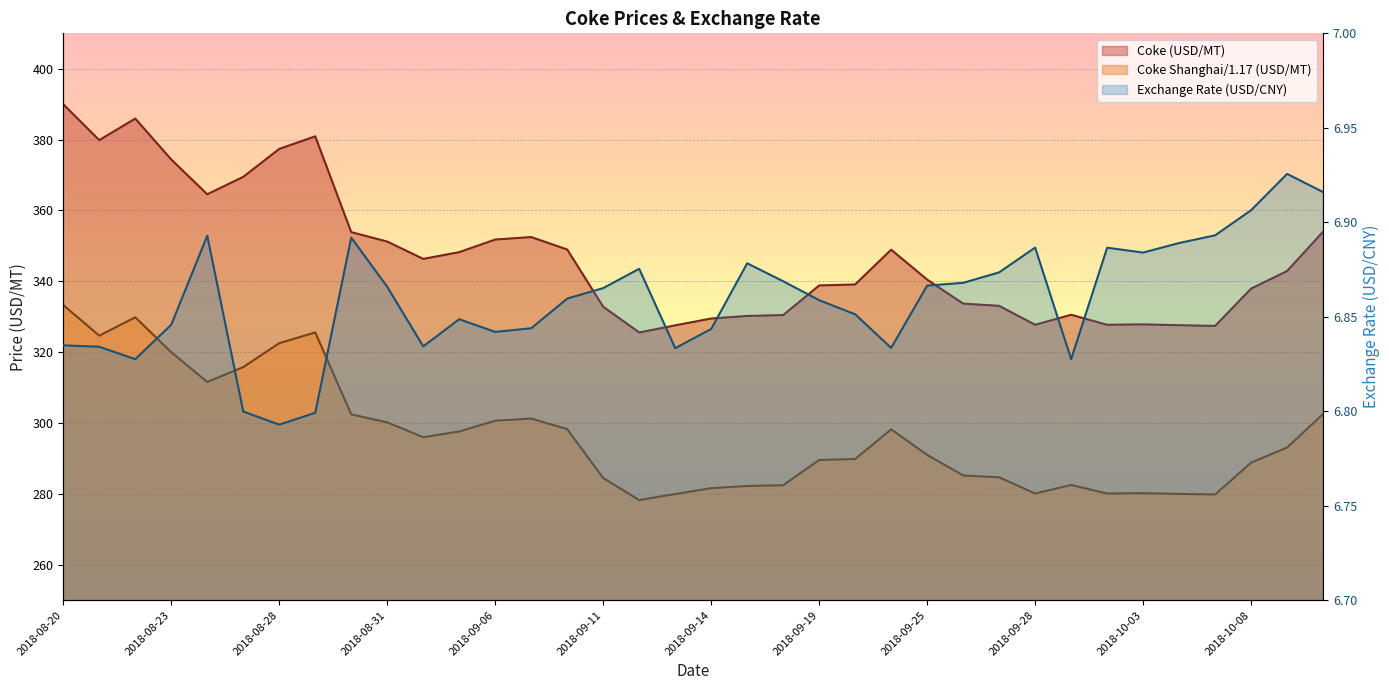

At which label does Coke (USD/MT) first exceed 342?

2018-08-20